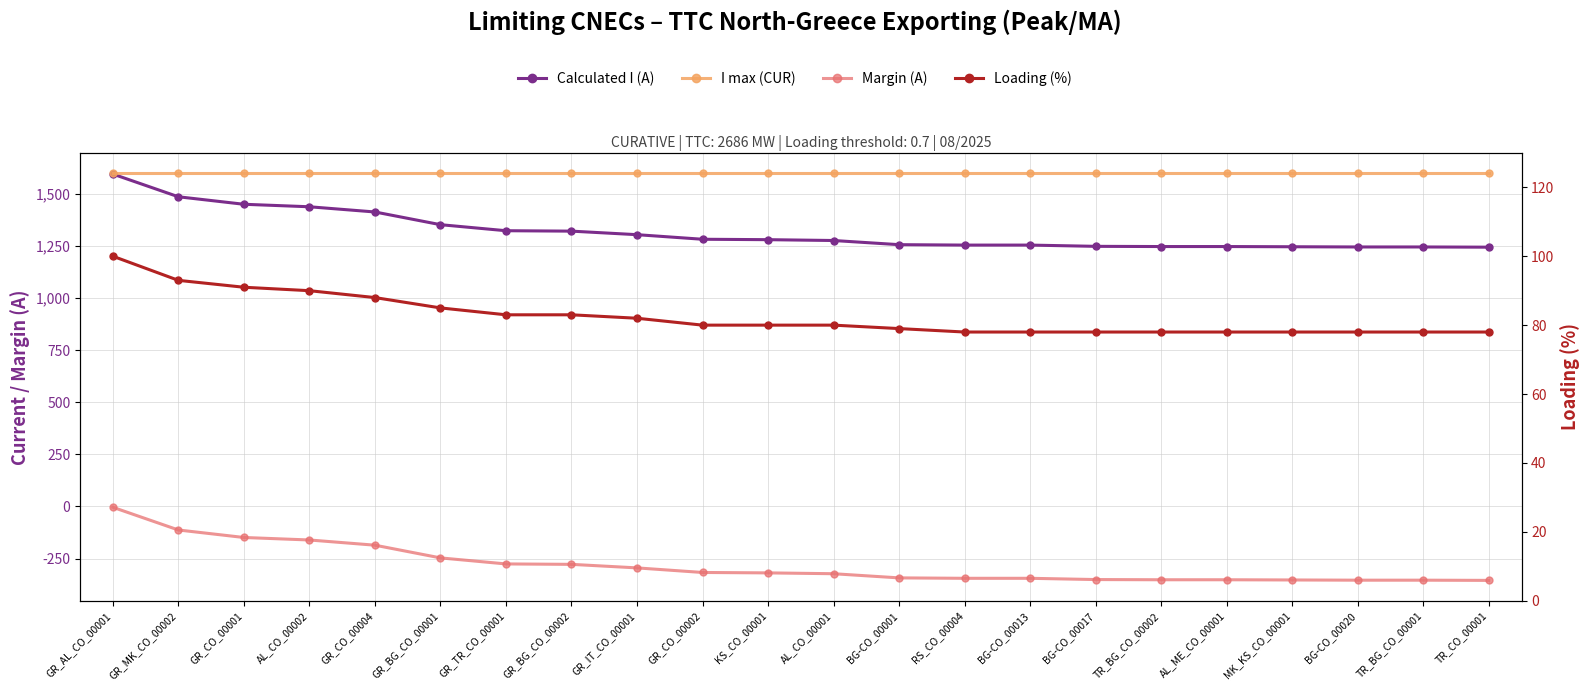

Rank the categories by Calculated I (A) value from lowest to highest.

TR_CO_00001, BG-CO_00020, TR_BG_CO_00001, MK_KS_CO_00001, TR_BG_CO_00002, AL_ME_CO_00001, BG-CO_00017, RS_CO_00004, BG-CO_00013, BG-CO_00001, AL_CO_00001, KS_CO_00001, GR_CO_00002, GR_IT_CO_00001, GR_BG_CO_00002, GR_TR_CO_00001, GR_BG_CO_00001, GR_CO_00004, AL_CO_00002, GR_CO_00001, GR_MK_CO_00002, GR_AL_CO_00001